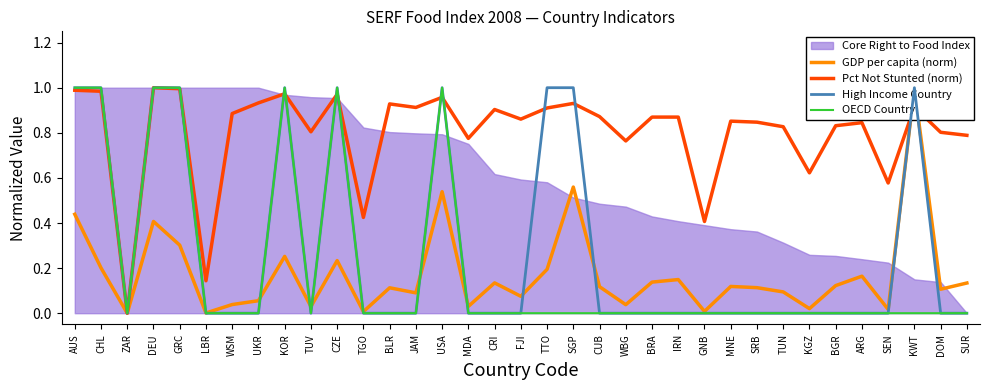

Between TUV and SRB, which is larger?

SRB